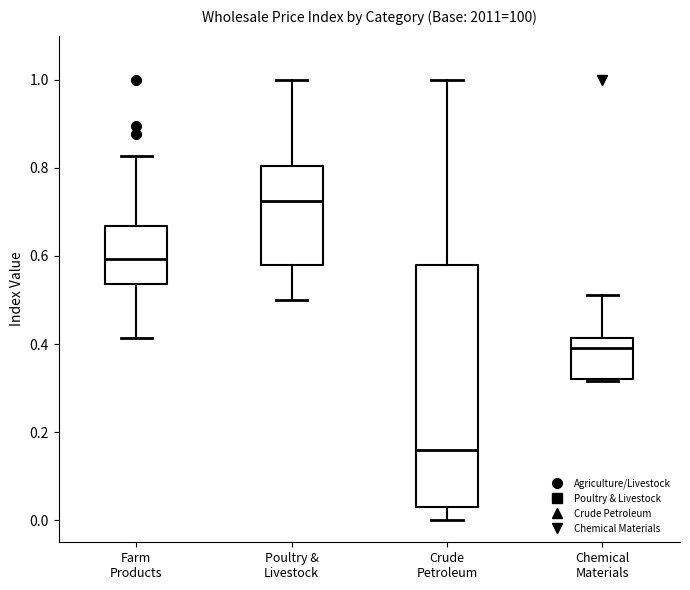

Where does the median line of the box for Poultry & Livestock sit on the y-axis? The values are not printed on the chart, so give them approximately, as read against the axis.

0.72